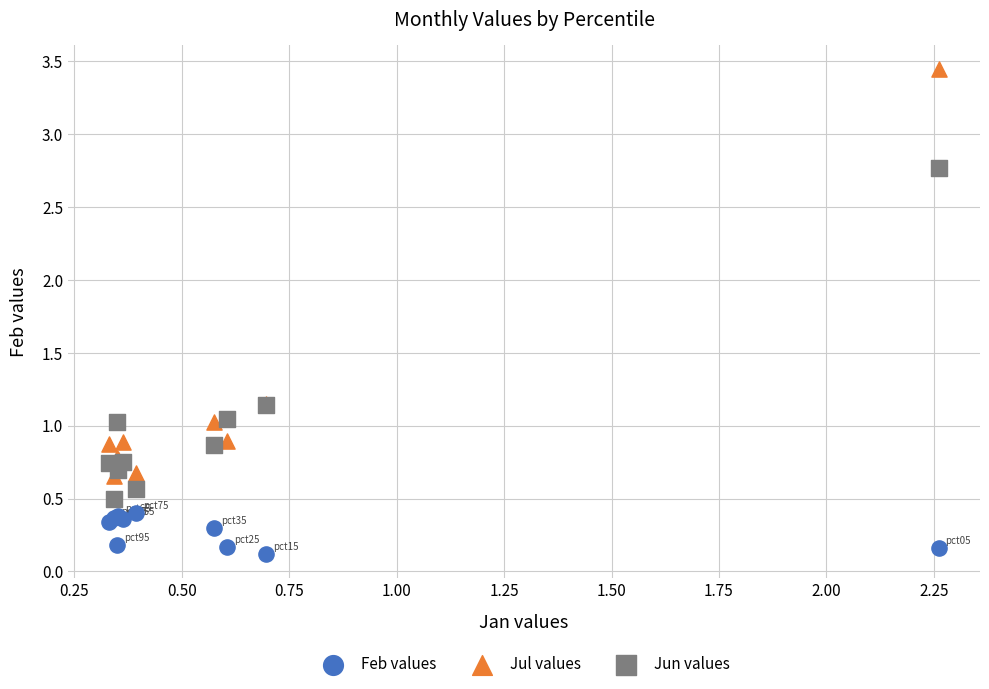

Which series contains the highest Y value?

Jul values